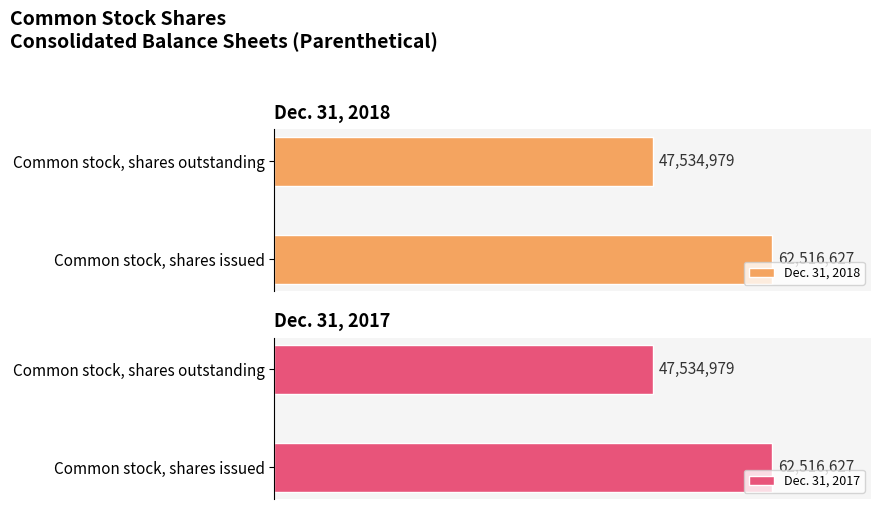

What is the sum of the Dec. 31, 2018 values at Common stock, shares issued and Common stock, shares outstanding?

110051606